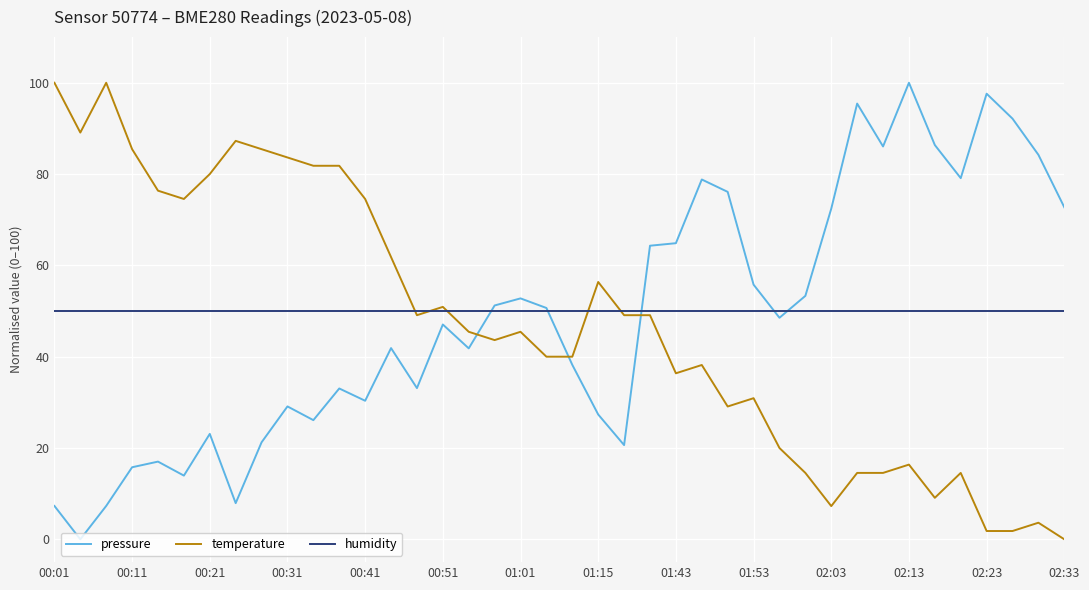

What is the greatest value displayed?

100.0